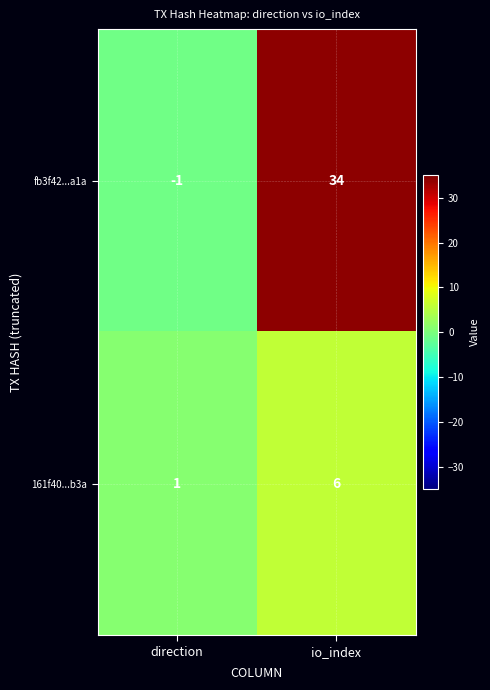

Reading left to right, list all the values displayed in this chart.

fb3f42...a1a: -1	34
161f40...b3a: 1	6